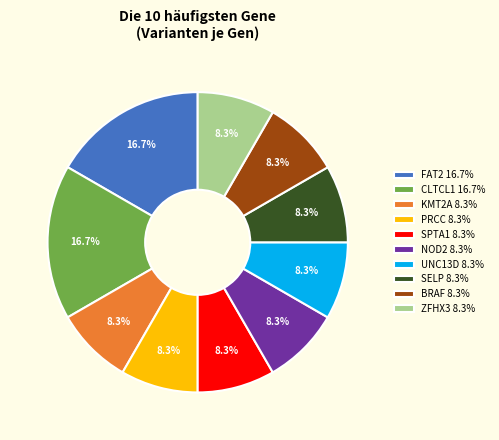

What portion of the pie excludes PRCC 8.3%?

91.7%